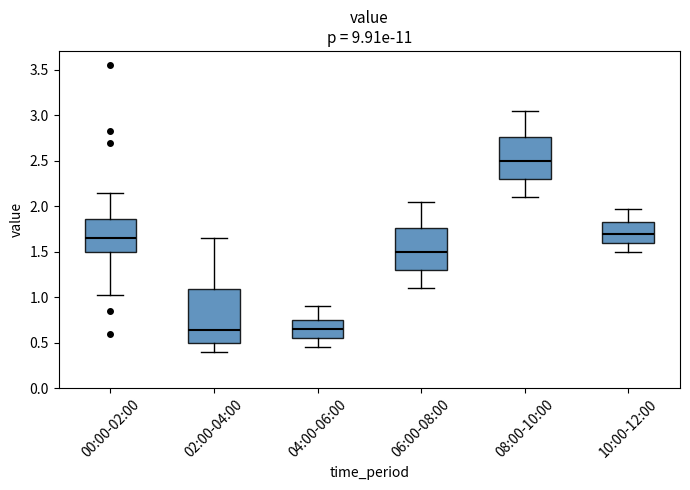

Reading left to right, read every box against the y-axis: the position of its median line, the range the box covers, and the ends of its whiskers. The values are not printed on the chart, so give them approximately, as read against the axis.

00:00-02:00: median 1.65, box 1.50 to 1.85, whiskers 1.00 to 2.15
02:00-04:00: median 0.65, box 0.50 to 1.10, whiskers 0.40 to 1.65
04:00-06:00: median 0.65, box 0.55 to 0.75, whiskers 0.45 to 0.90
06:00-08:00: median 1.50, box 1.30 to 1.75, whiskers 1.10 to 2.05
08:00-10:00: median 2.50, box 2.30 to 2.75, whiskers 2.10 to 3.05
10:00-12:00: median 1.70, box 1.60 to 1.85, whiskers 1.50 to 1.95